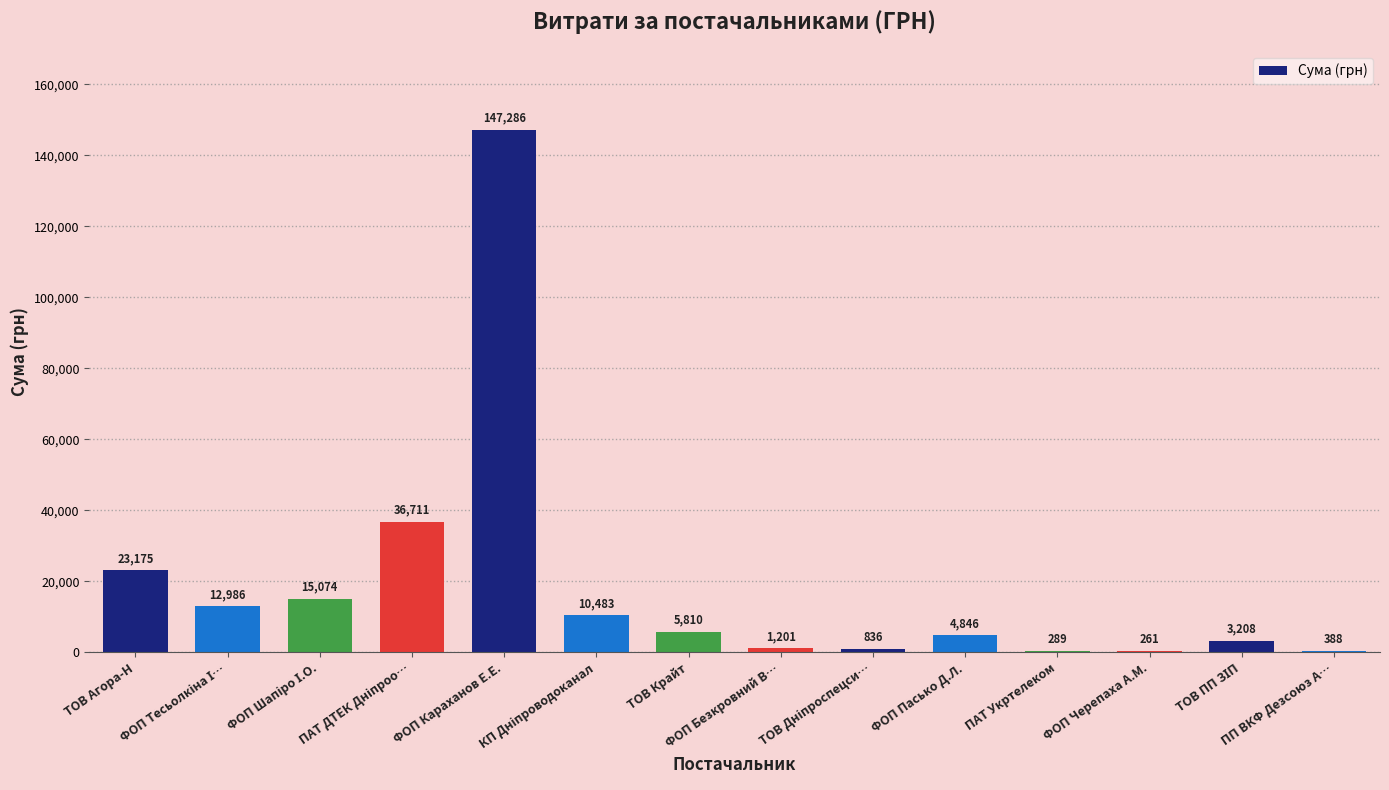

What is the greatest value displayed?

147286